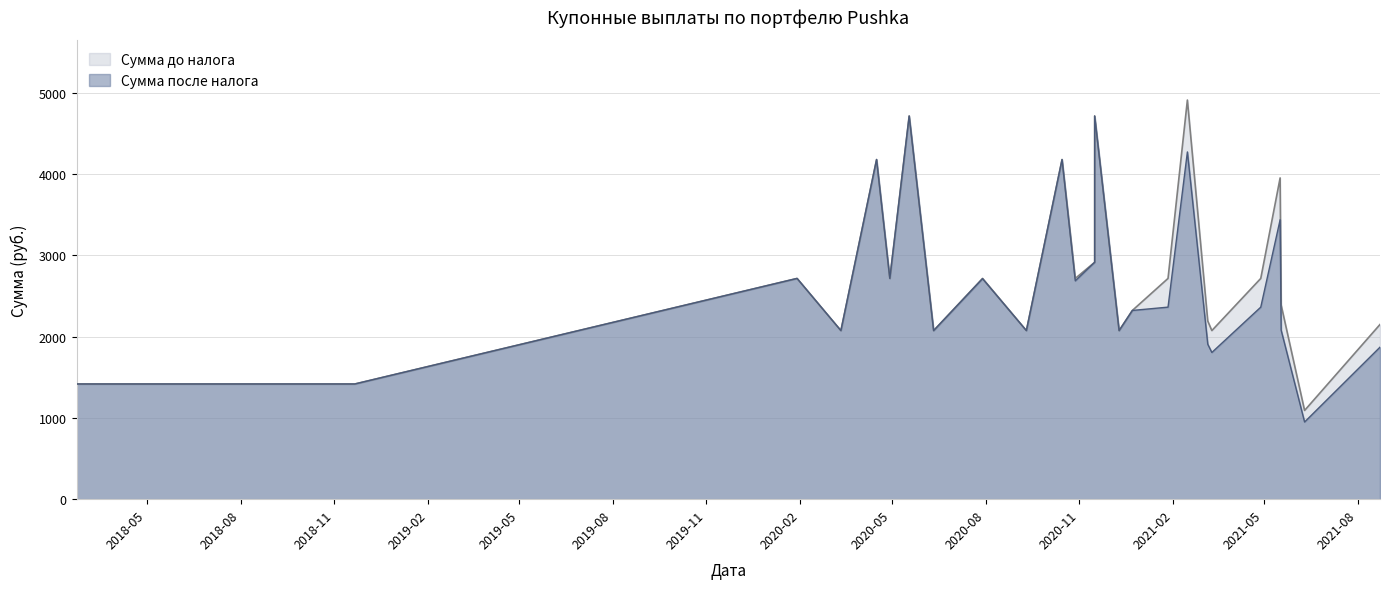

True or false: Сумма после налога and Сумма до налога cross at least once.

False